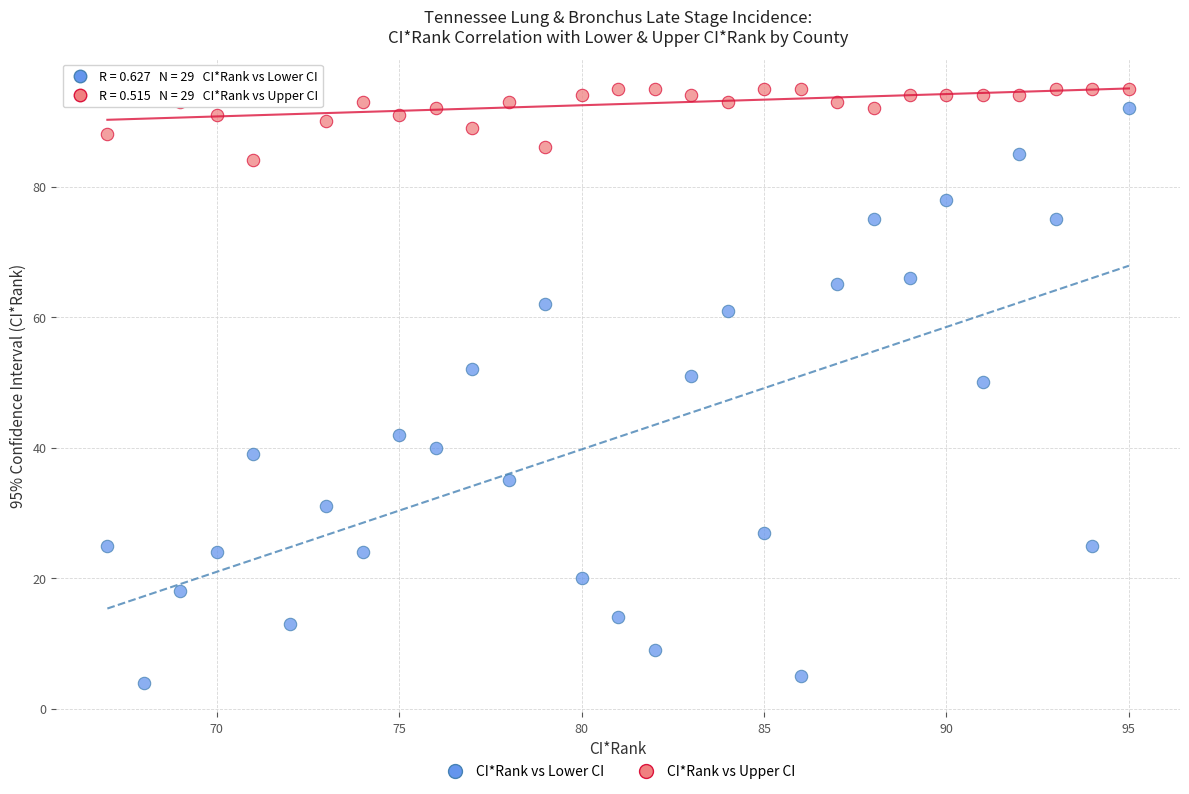

What are all the series names shown in the legend?

CI*Rank vs Lower CI, CI*Rank vs Upper CI